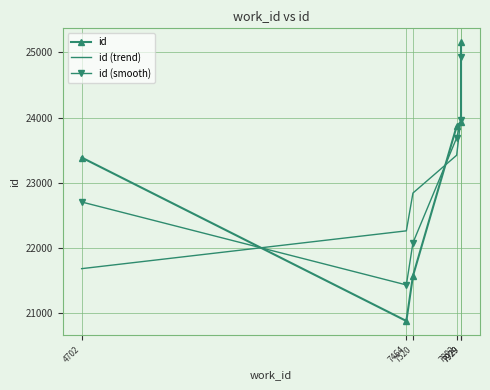

Which series changed the most between 7464 and 7929?

id